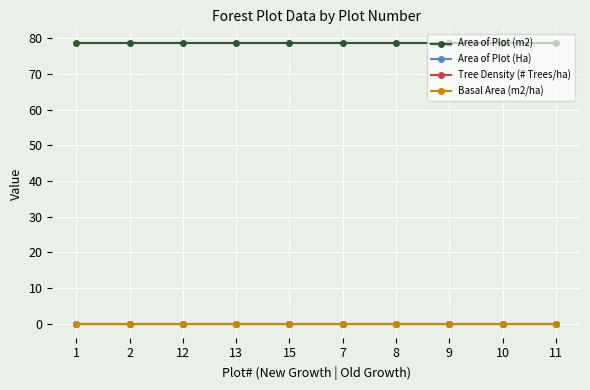

Does the chart have visible grid lines?

Yes